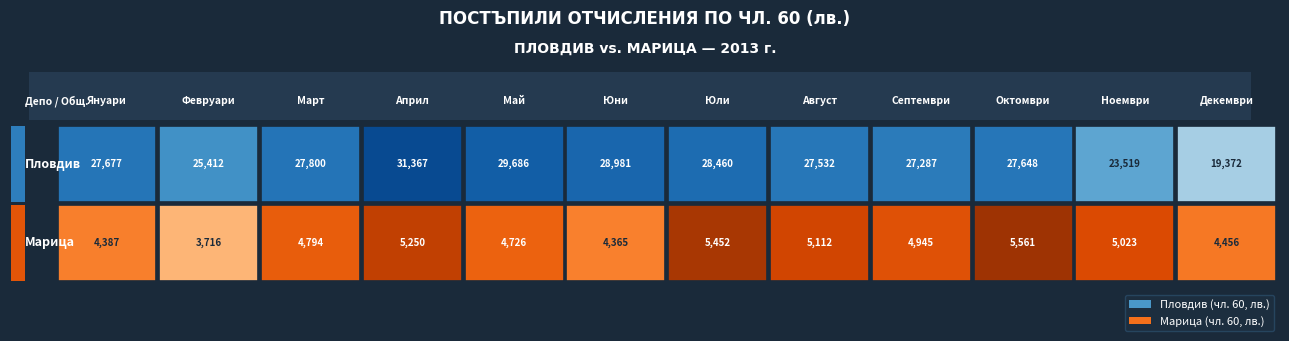

Reading left to right, what are all the values shown in this chart?

Януари: 0=27676.7	1=4387.3
Февруари: 0=25412.5	1=3715.8
Март: 0=27799.8	1=4794.3
Април: 0=31366.7	1=5249.6
Май: 0=29686.0	1=4726.3
Юни: 0=28980.6	1=4365.1
Юли: 0=28460.5	1=5451.9
Август: 0=27531.8	1=5112.0
Септември: 0=27287.4	1=4945.2
Октомври: 0=27648.5	1=5560.8
Ноември: 0=23518.6	1=5022.5
Декември: 0=19372.0	1=4455.6